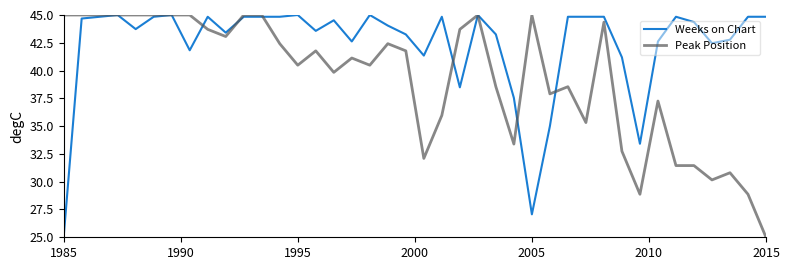

True or false: Peak Position has more than 0 points higher than both neighbors.

True